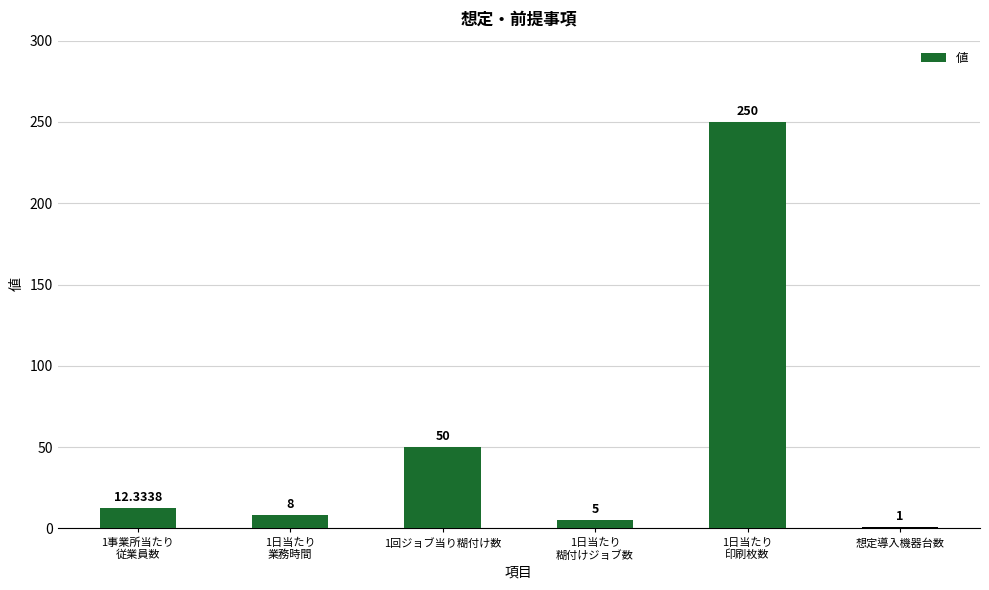

Count the number of categories in the chart.

6